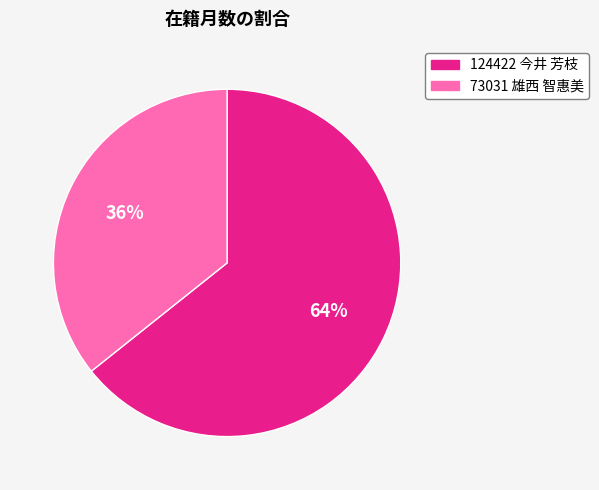

Is it true that 124422 今井 芳枝 is 55% of the pie?

False